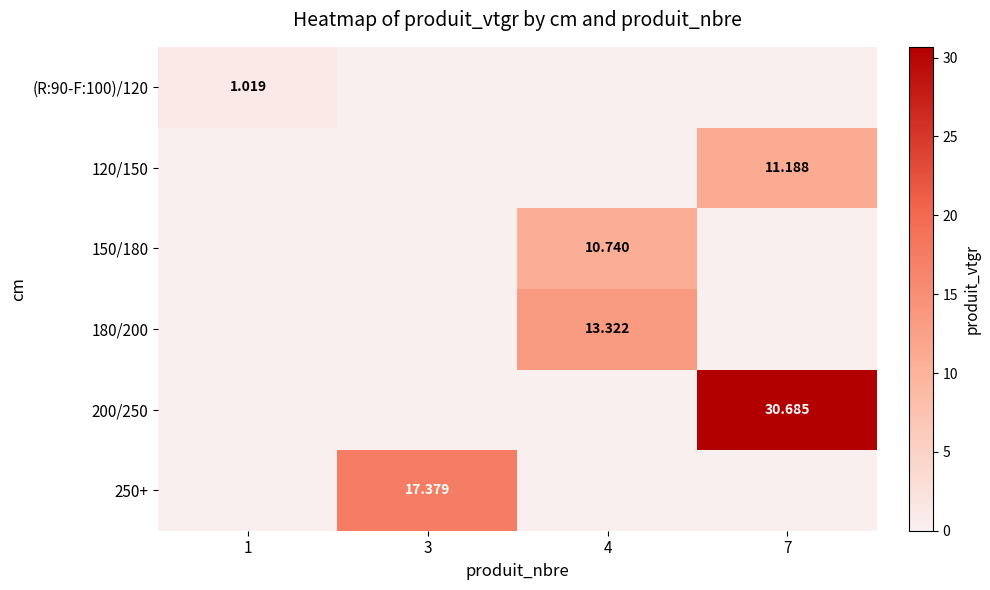

The 120/150 series shows -7.4 at 3. True or false?

False